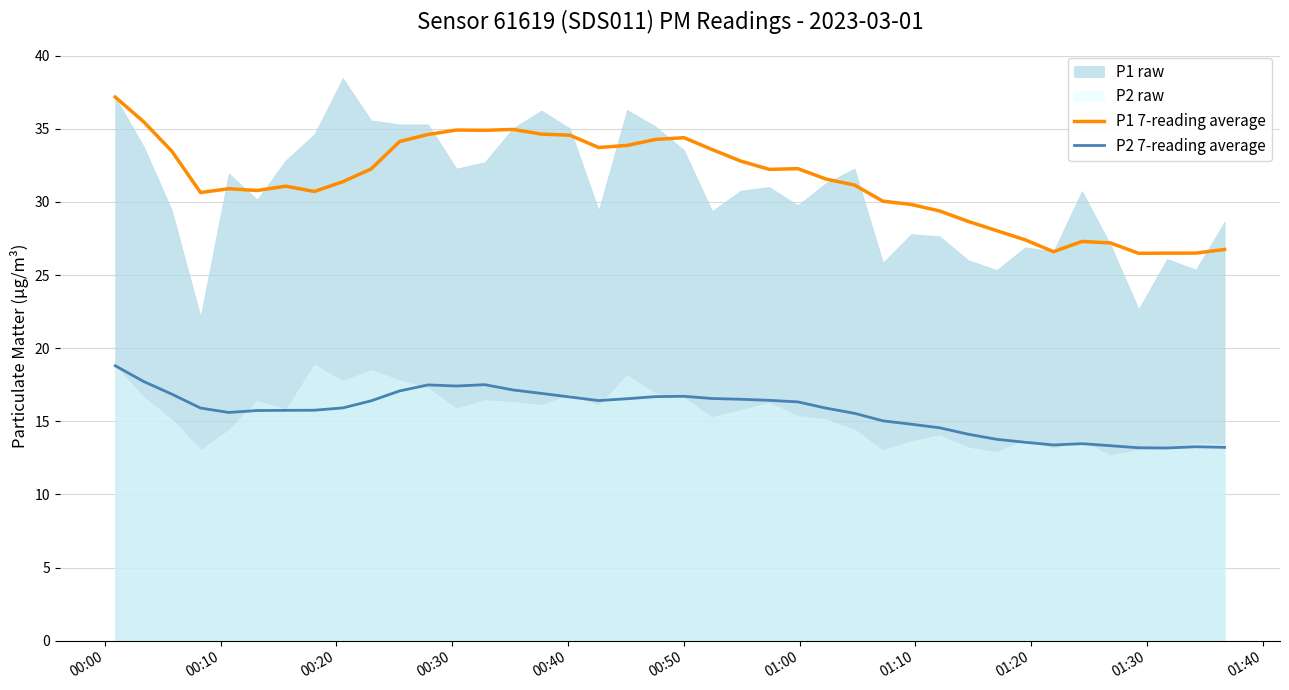

What is the highest value of the P2 7-reading average series?

18.8